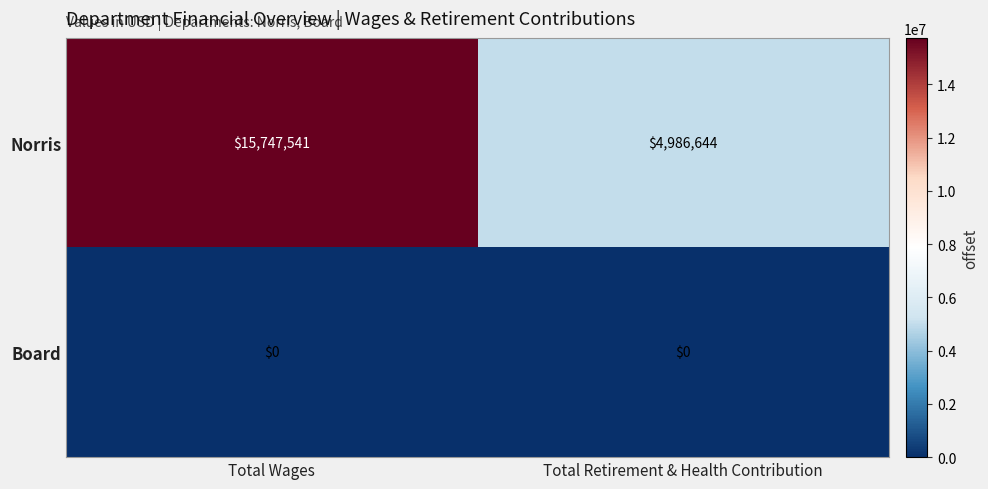

Rank the series at Total Wages from highest to lowest value.

Norris, Board